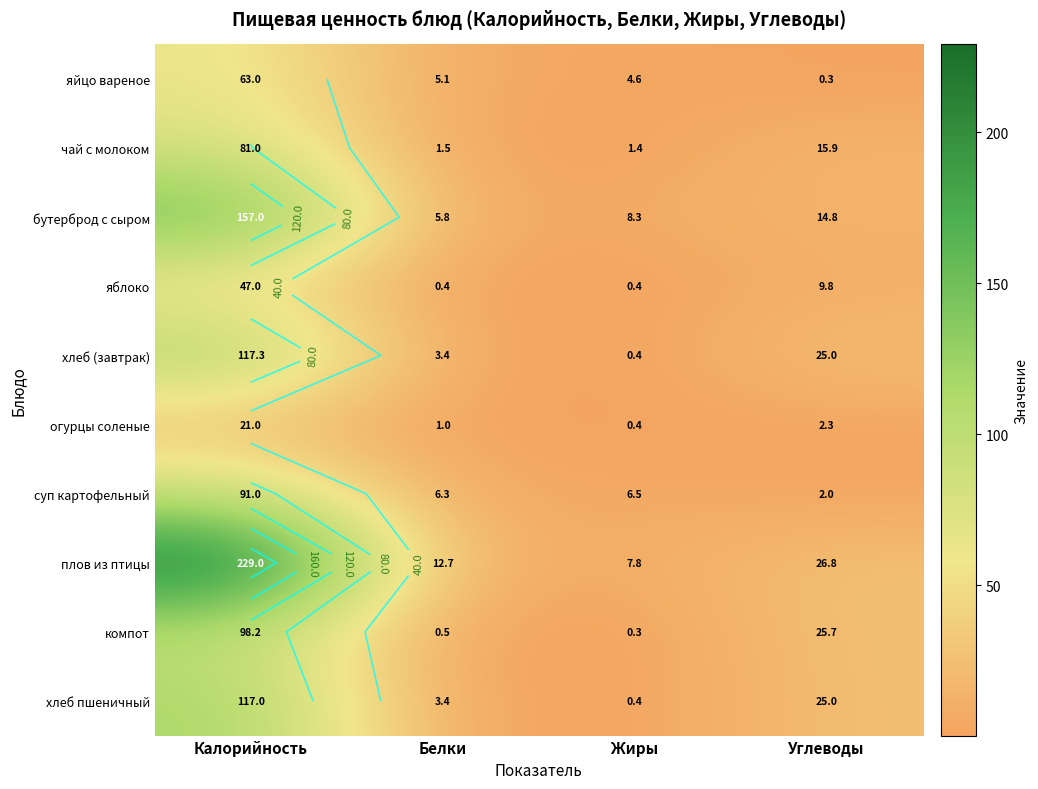

What is the difference between the maximum and minimum values in the яблоко series?

46.6